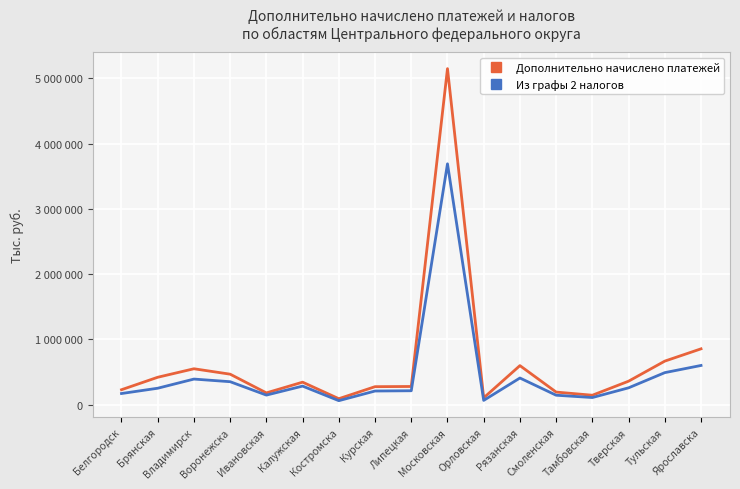

Rank the series at Рязанская from lowest to highest value.

Из графы 2 налогов, Дополнительно начислено платежей